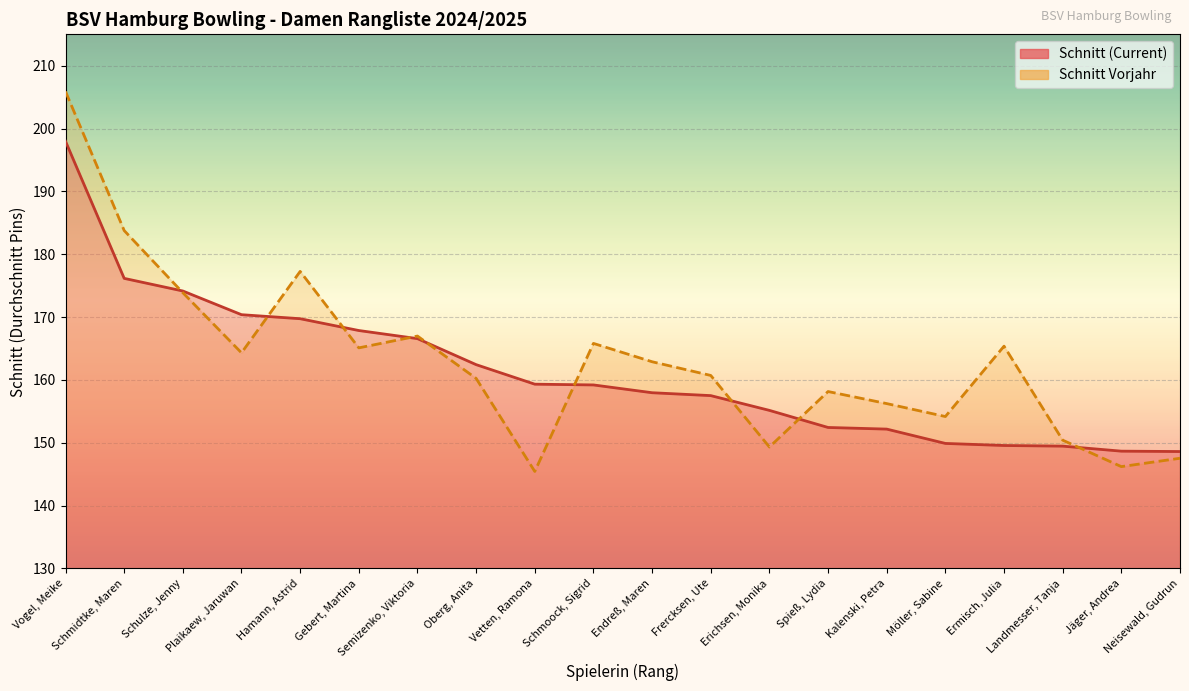

What is the highest value of the Schnitt (Current) series?

198.0